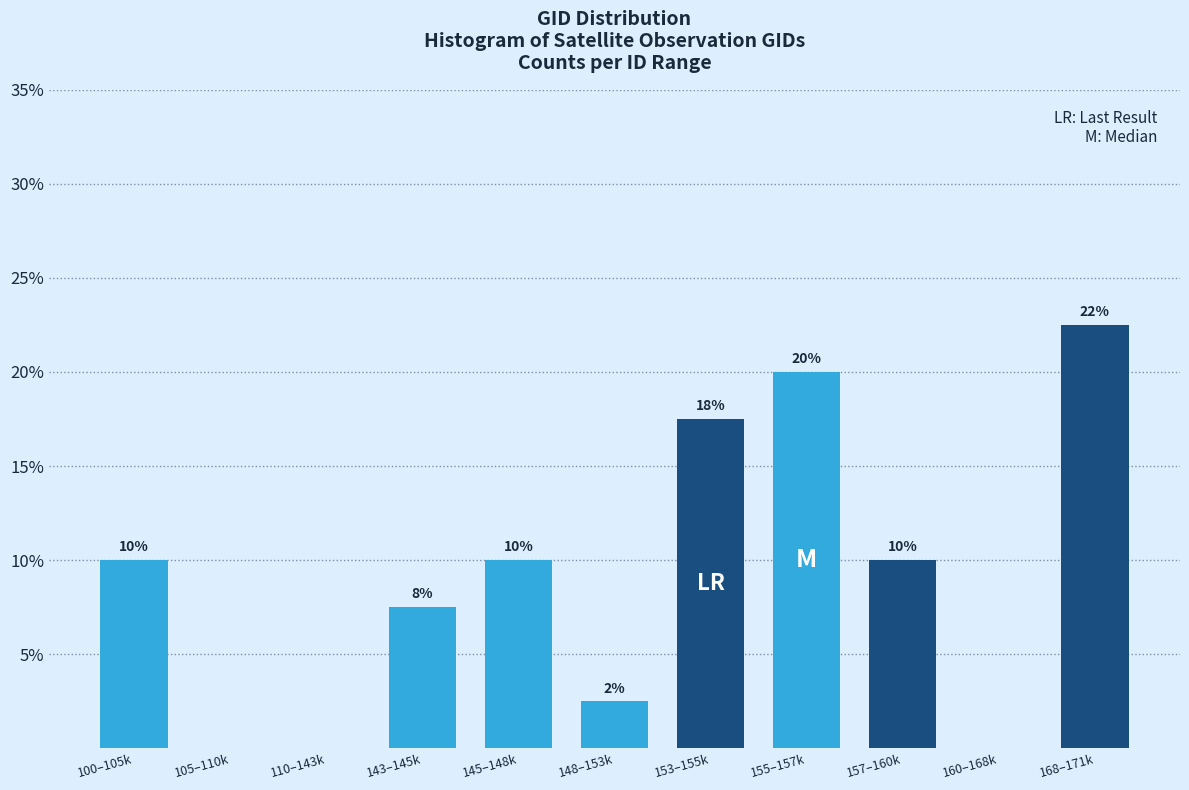

The value at 148–153k is 3.8. True or false?

False